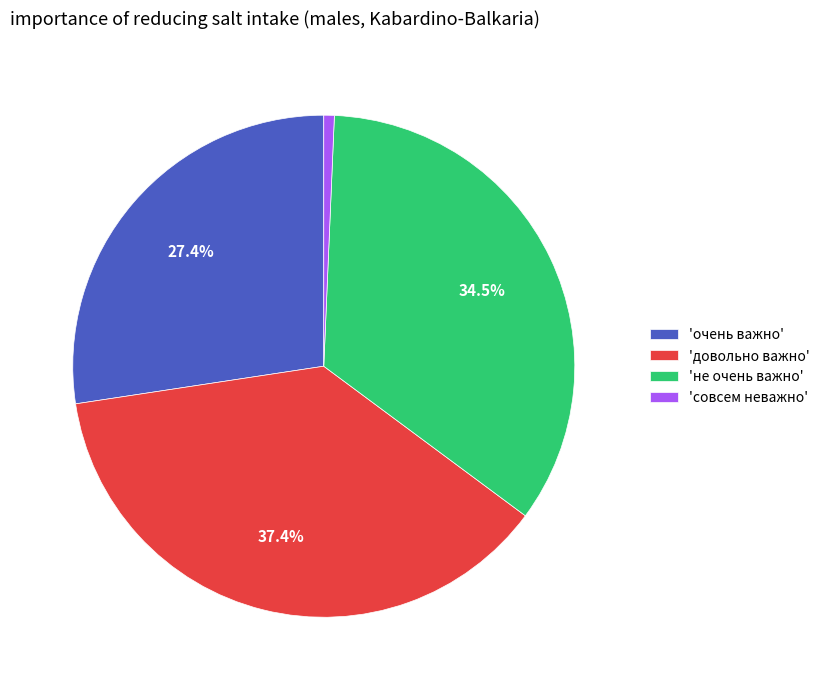

Rank the categories by value from highest to lowest.

'довольно важно', 'не очень важно', 'очень важно', 'совсем неважно'